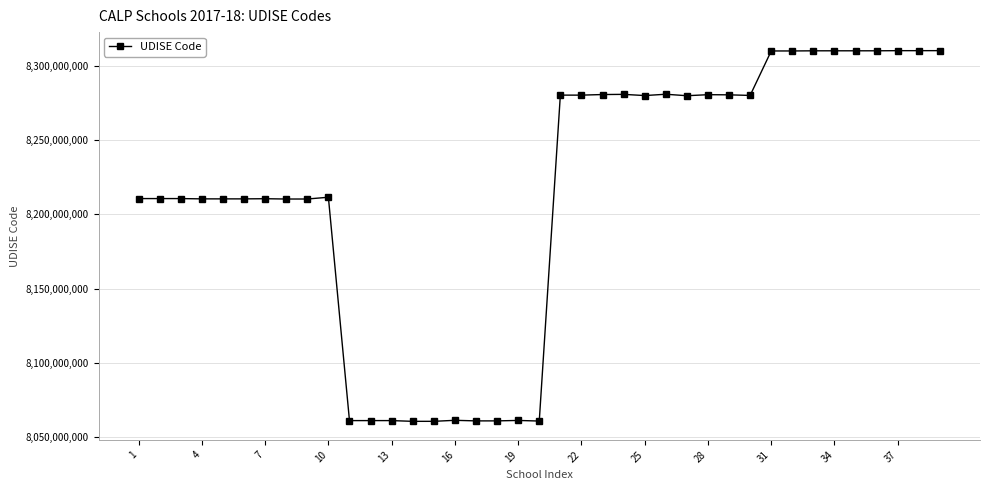

What is the smallest value displayed?

8060406102